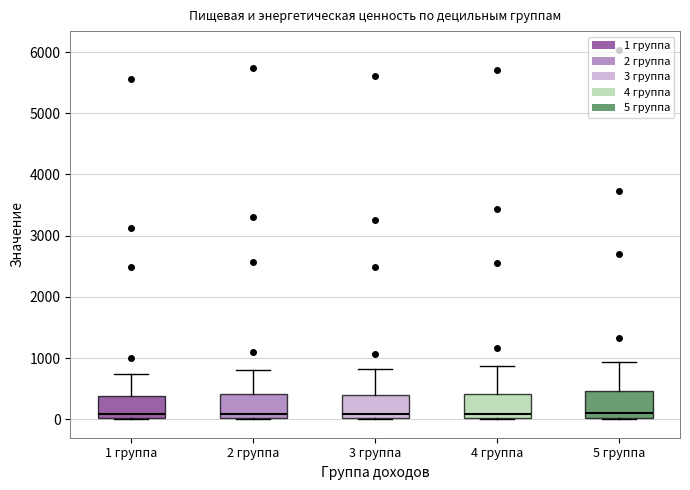

Where does the upper whisker of the box for 2 группа end on the y-axis? The values are not printed on the chart, so give them approximately, as read against the axis.

800